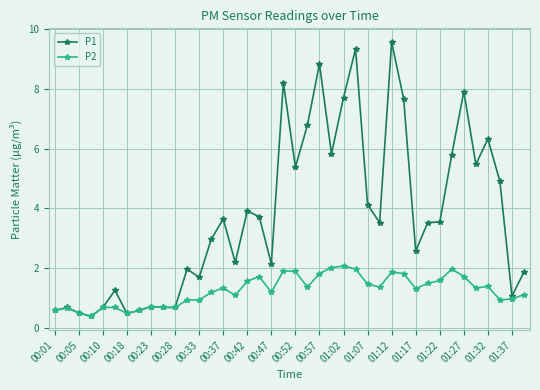

Which series has the largest total across all categories?

P1